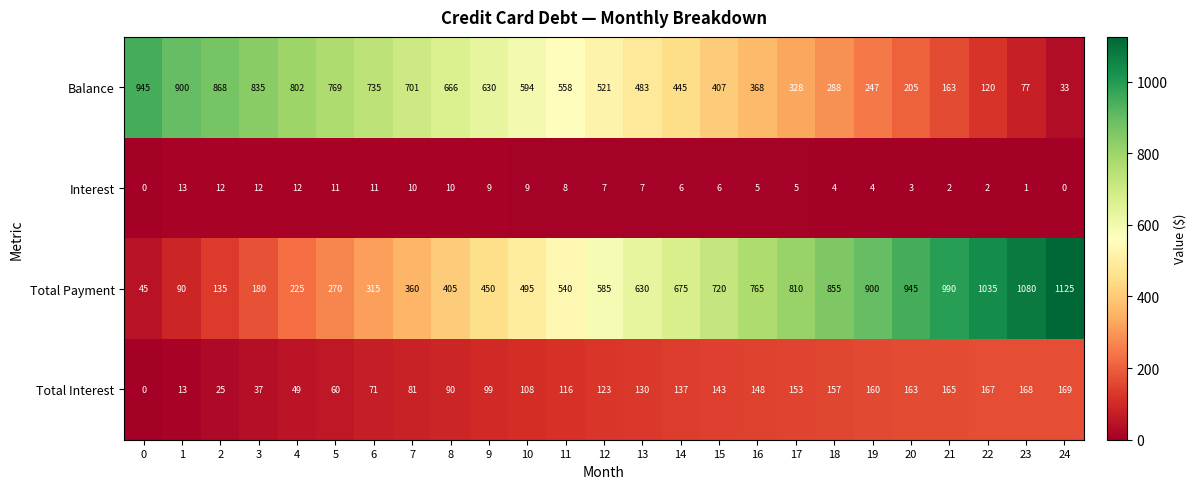

What is the difference between the maximum and second lowest values in the Balance series?

868